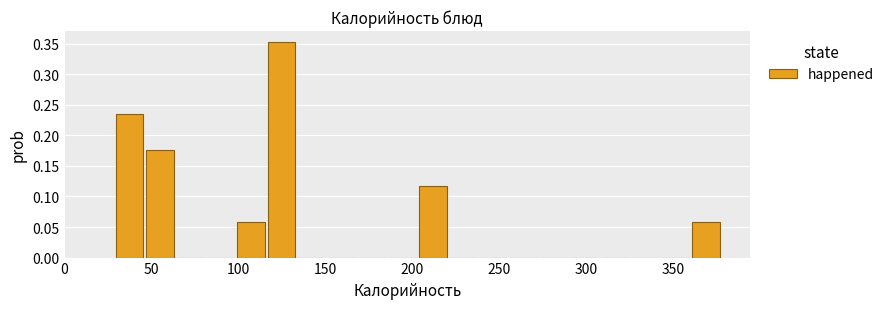

Read against the x-axis, roughly where is the centre of the tallest bar?

125